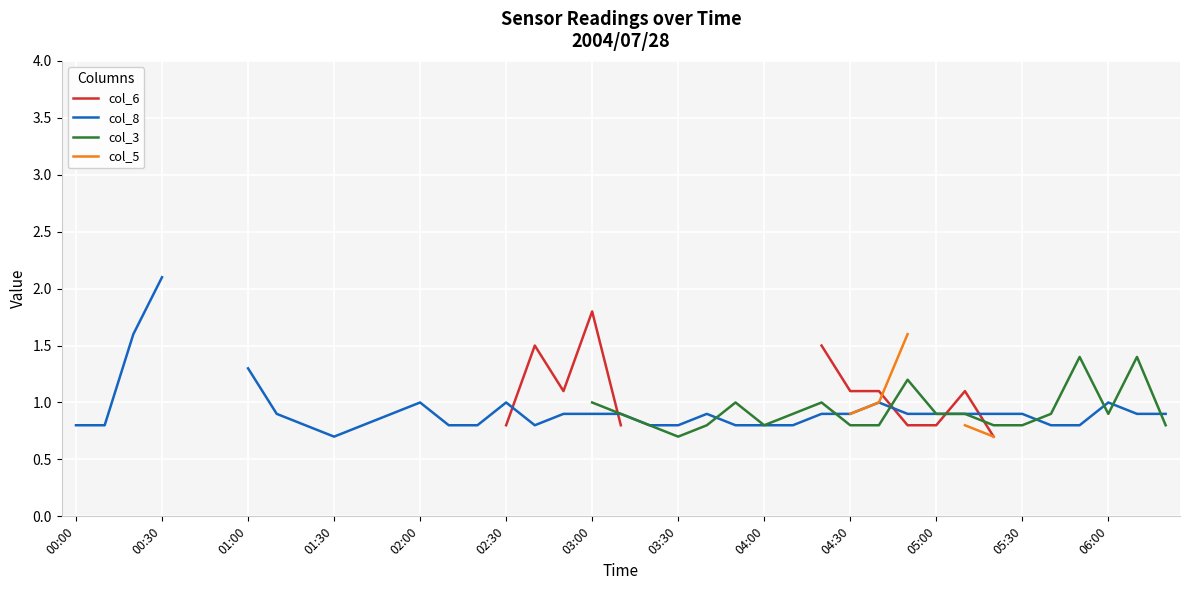

Does the chart display data point markers on the line(s)?

No